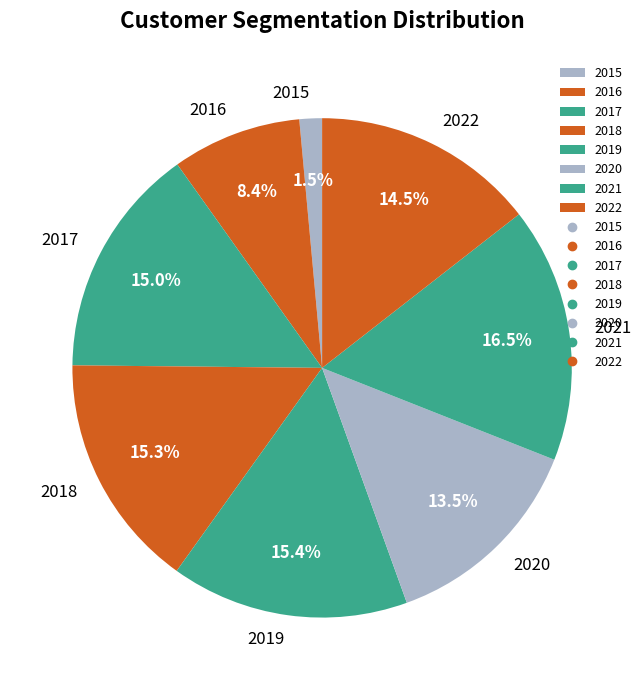

What portion of the pie excludes 2019?

84.6%